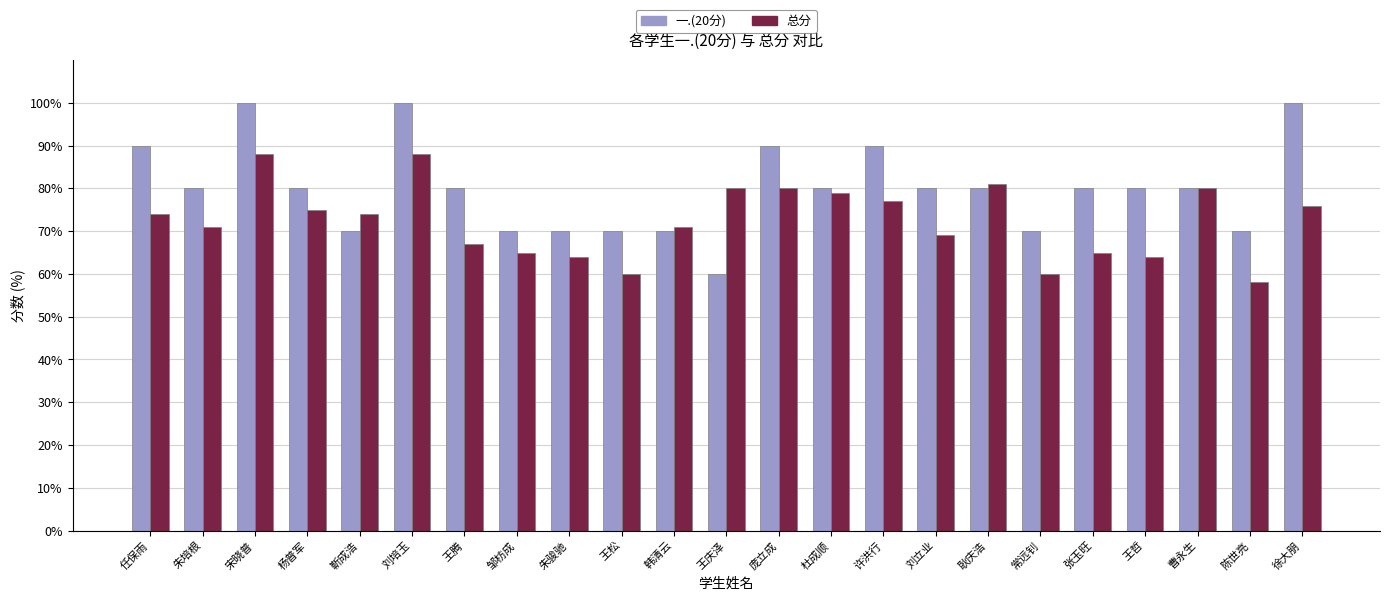

What position from the right is 杨普军?

20